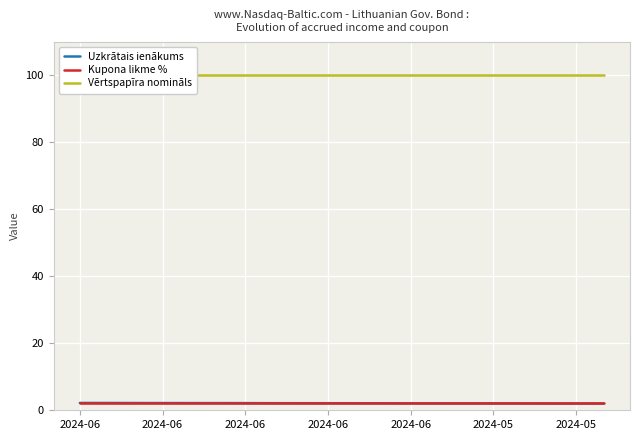

Does the chart display data point markers on the line(s)?

No